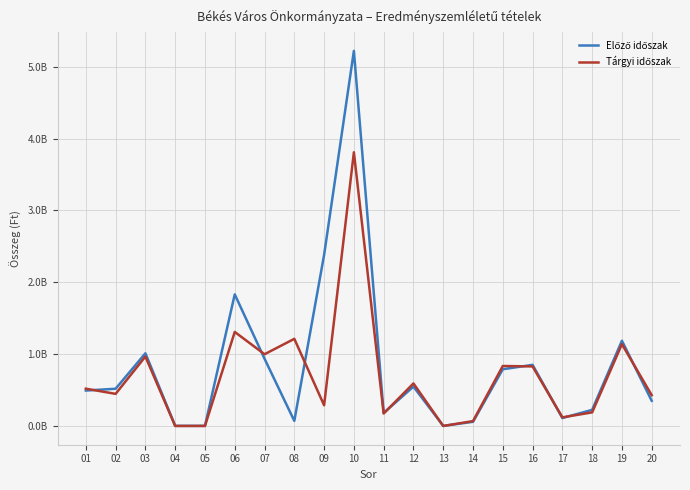

What is the minimum value for Tárgyi időszak?

593740